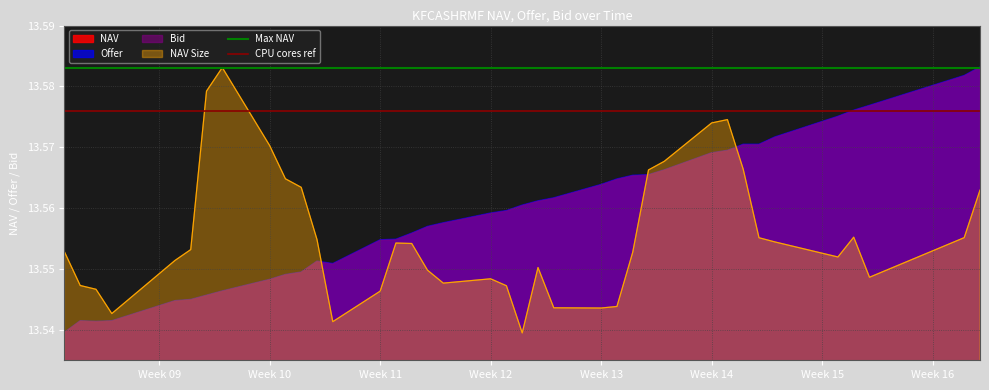

The value of CPU cores ref at Week 10 is 18.4. True or false?

False